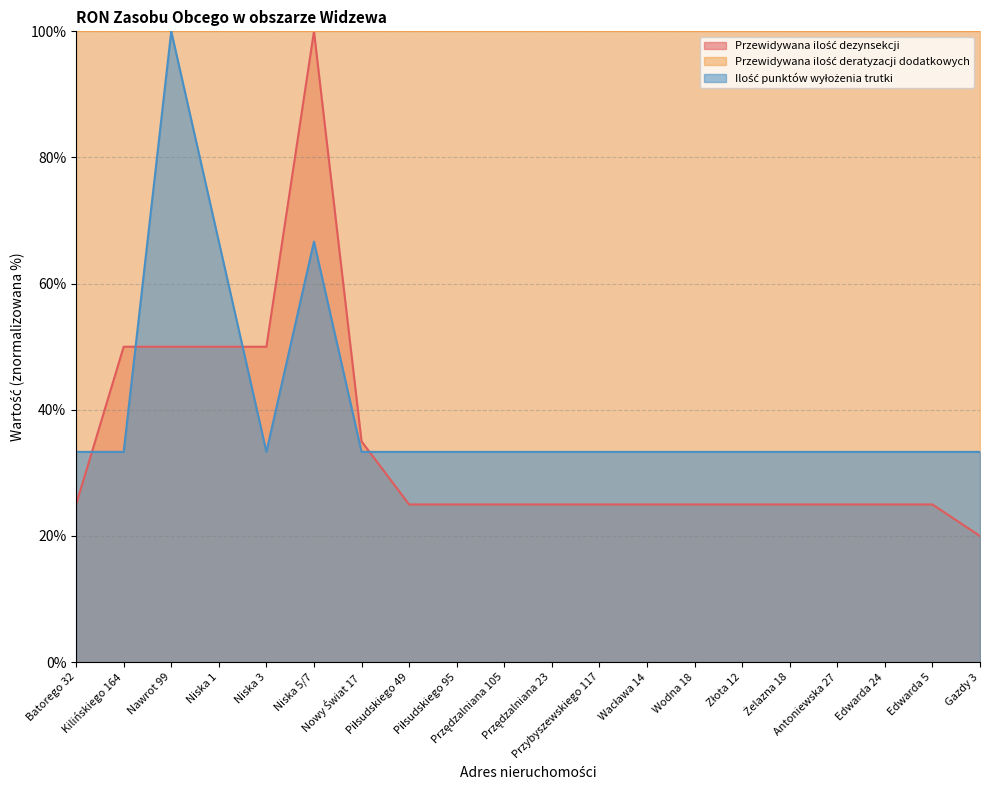

What position from the right is Kilińskiego 164?

19